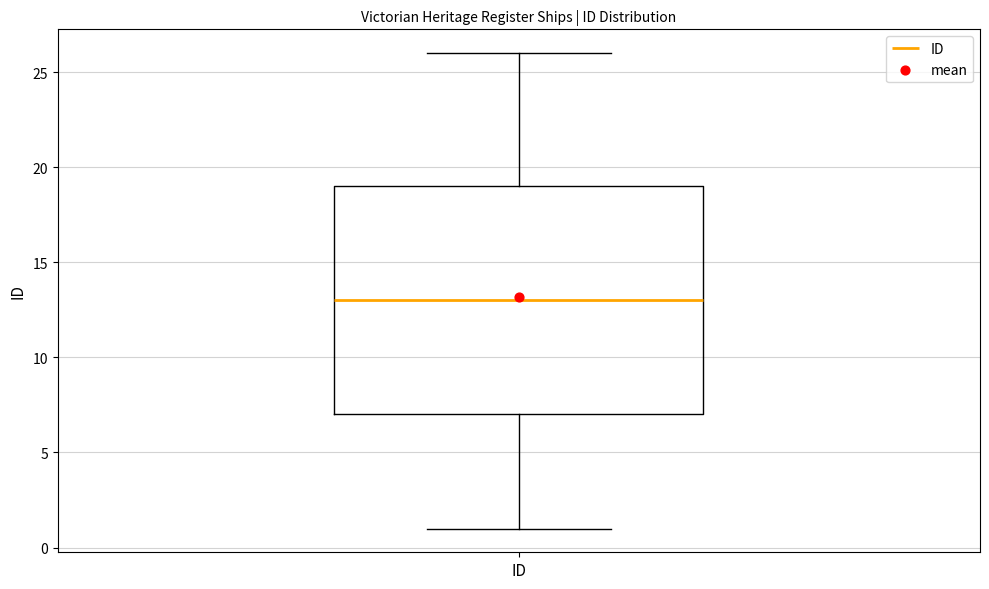

Read this box plot against the y-axis: the position of the median line, the range covered by the box, and the ends of both whiskers. The values are not printed on the chart, so give them approximately, as read against the axis.

median 13, box 7 to 19, whiskers 1 to 26